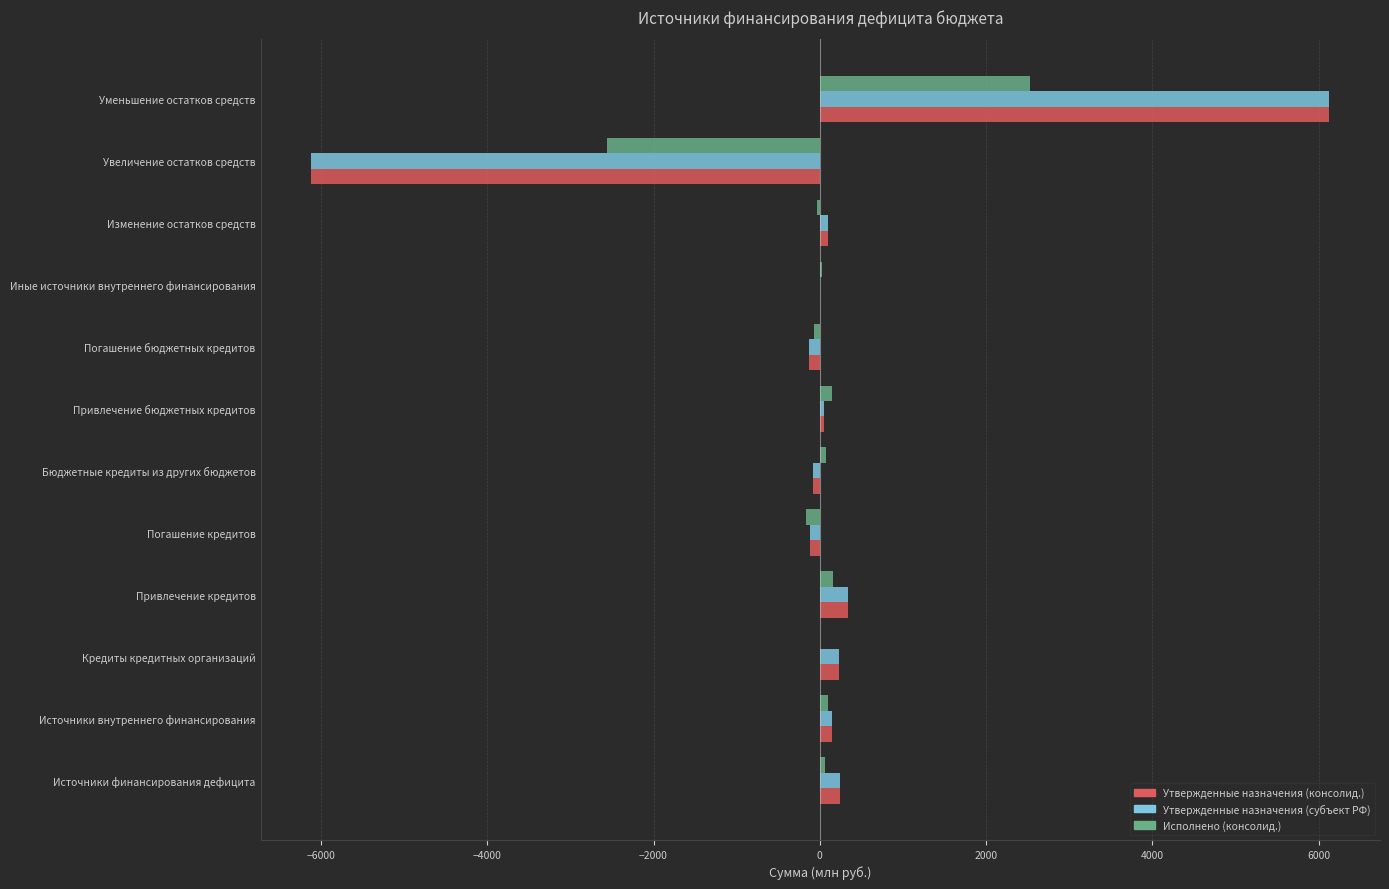

What is the greatest value displayed?

6126.7